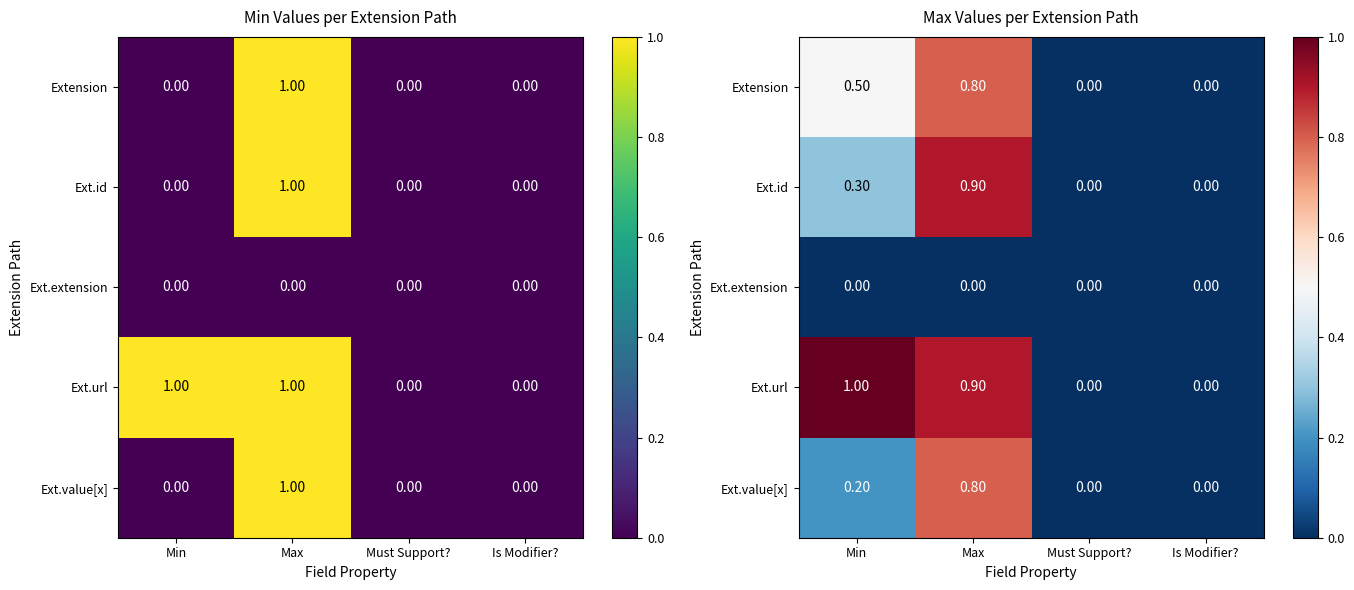

Rank the series at Min from lowest to highest value.

Ext.extension, Ext.value[x], Ext.id, Extension, Ext.url